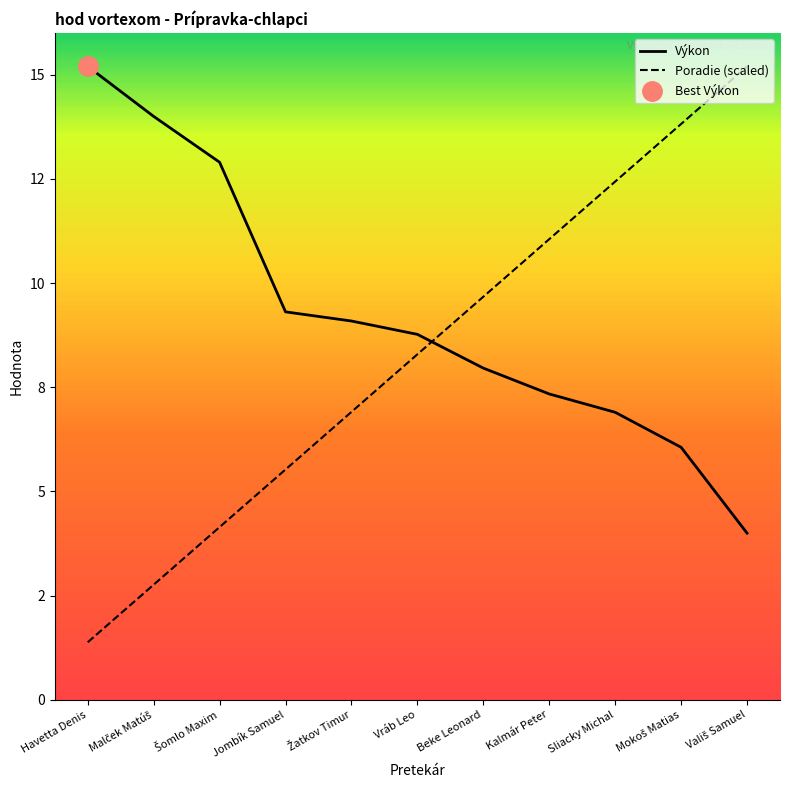

Which series has the widest spread of values?

Poradie